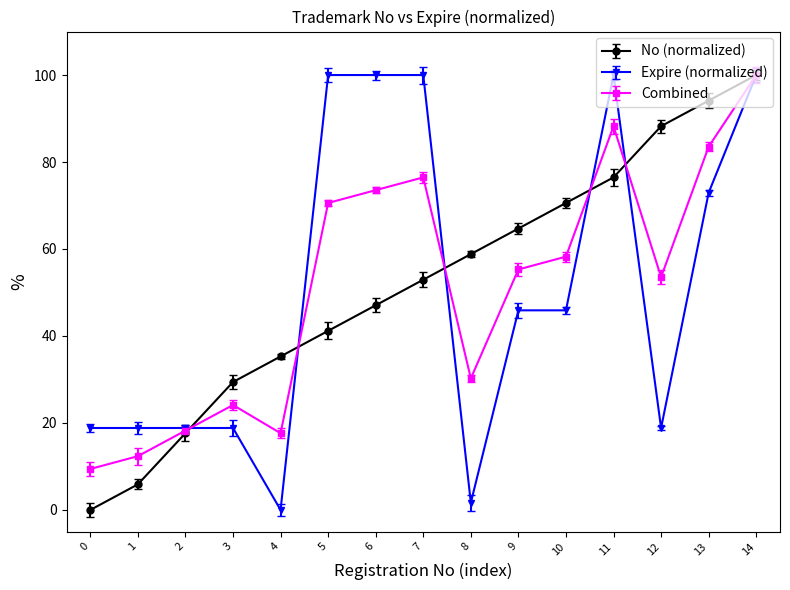

At which category is the sum across all series the highest?

14